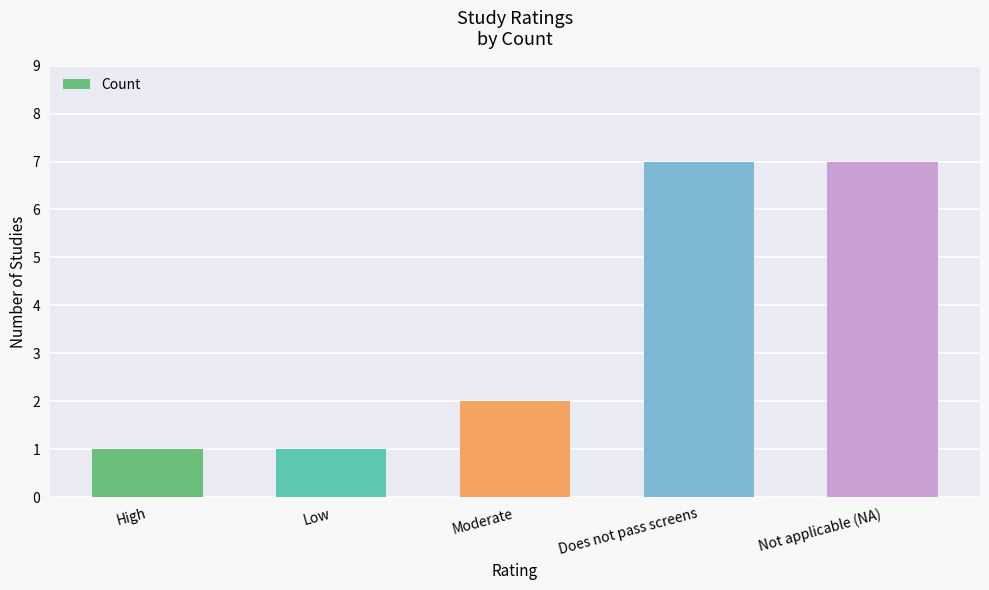

True or false: the data shows 7 at Does not pass screens.

True